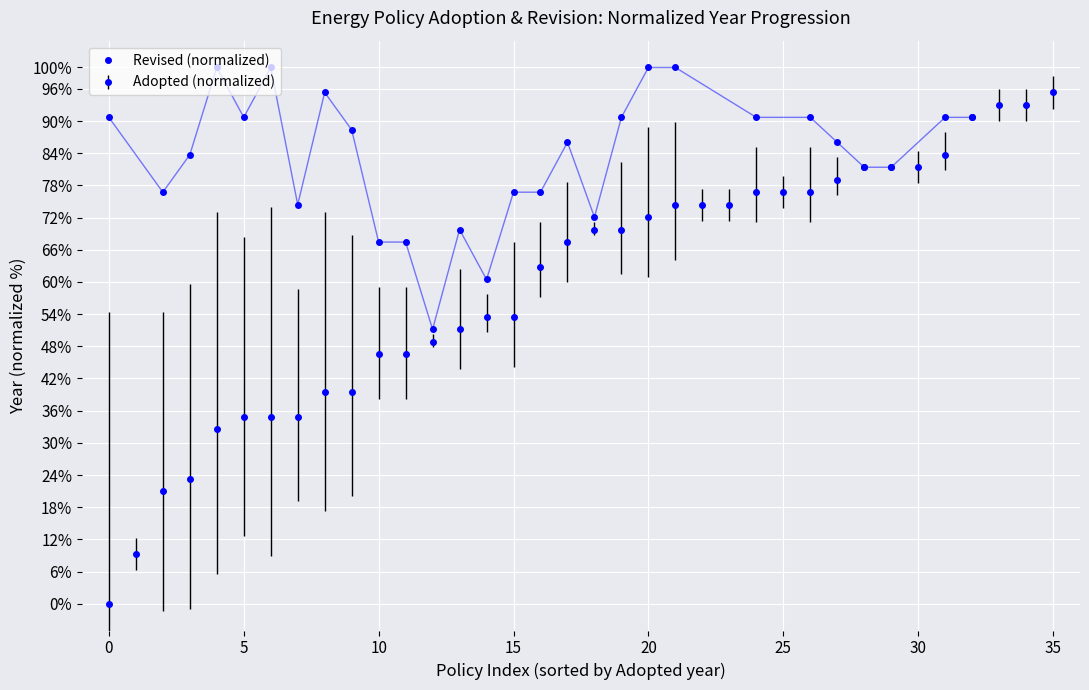

What is the sum of all values?

2330.2